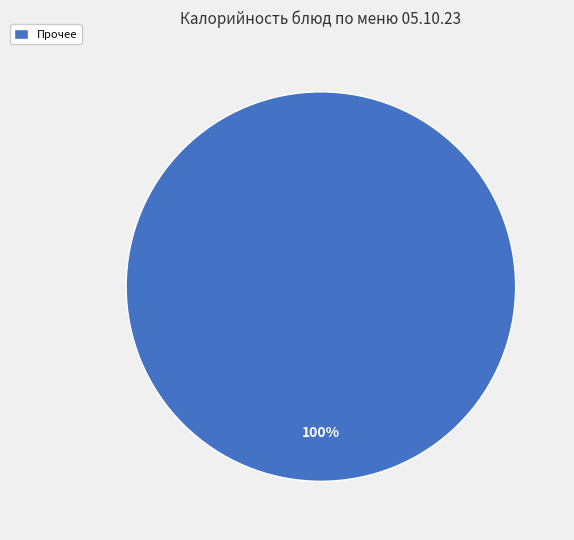

To the nearest percent, what percentage of the pie is Прочее?

100%